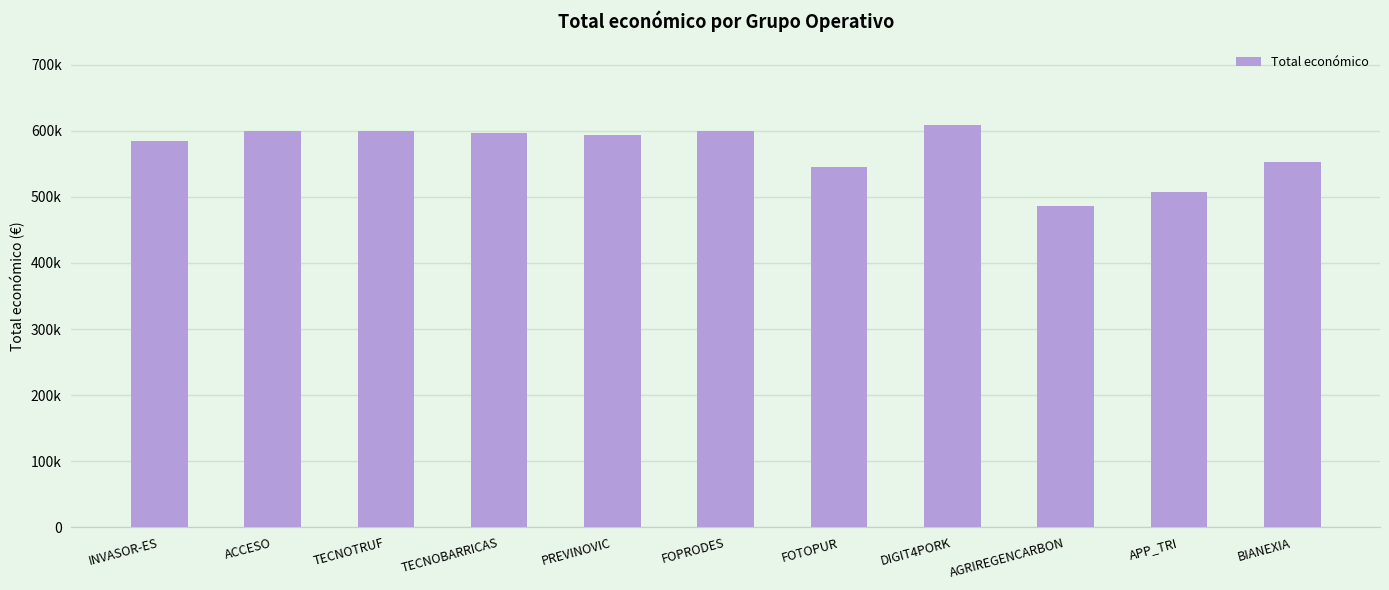

List the labels in order of value, largest first.

DIGIT4PORK, ACCESO, FOPRODES, TECNOTRUF, TECNOBARRICAS, PREVINOVIC, INVASOR-ES, BIANEXIA, FOTOPUR, APP_TRI, AGRIREGENCARBON